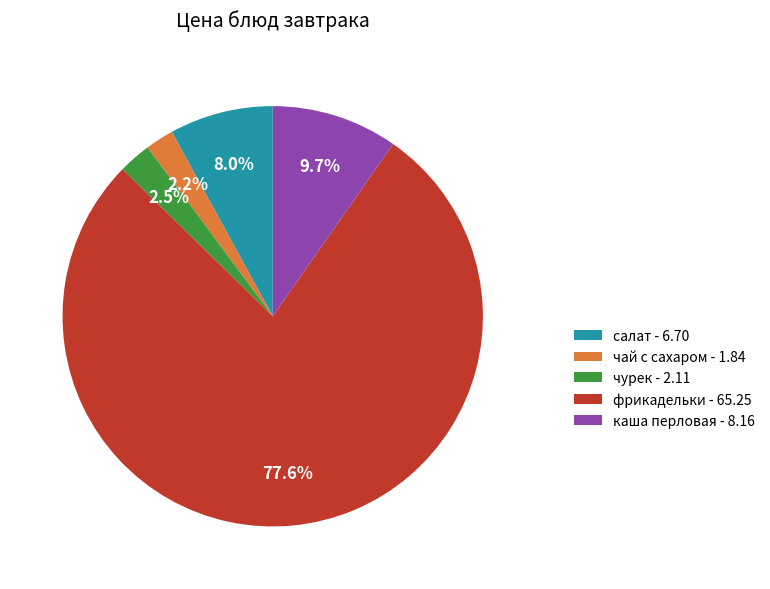

Does салат account for over 50% of the chart?

No